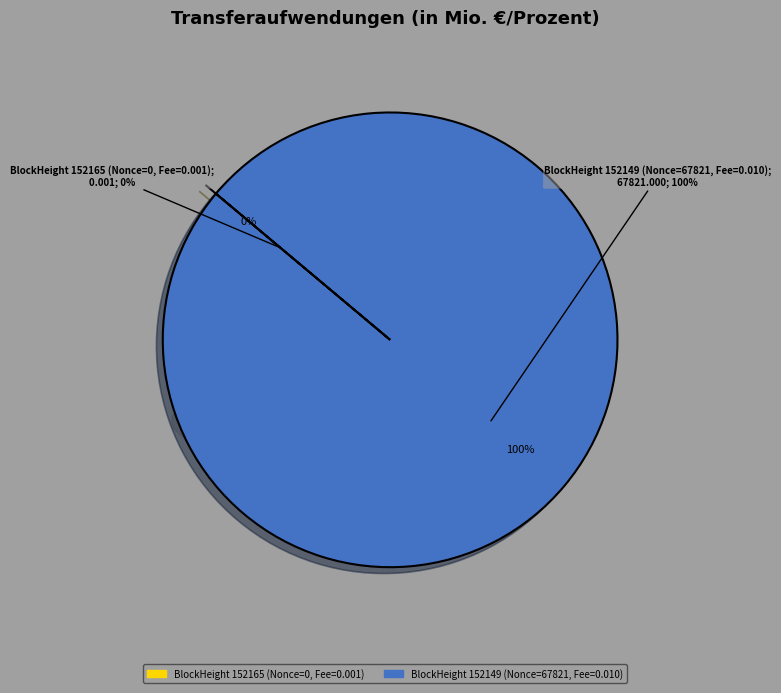

What is the largest slice in the pie chart?

152149